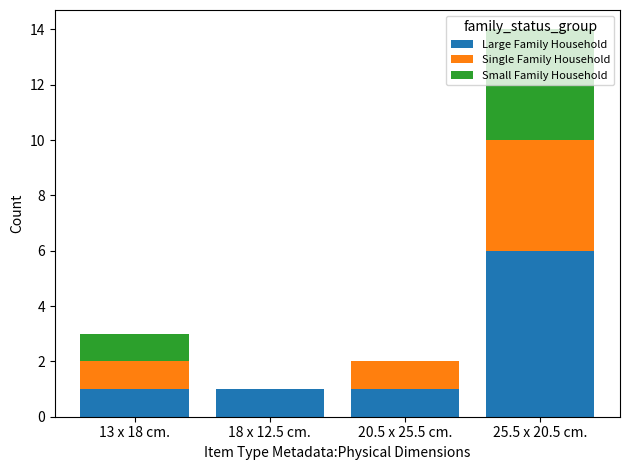

At which label does Large Family Household reach its peak?

25.5 x 20.5 cm.